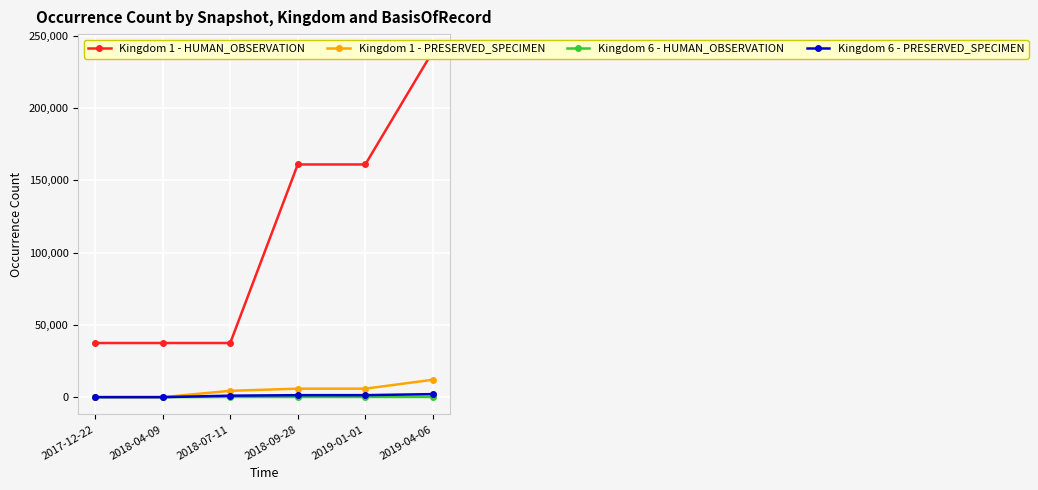

Is the value of Kingdom 6 - PRESERVED_SPECIMEN at 2018-09-28 greater than the value of Kingdom 1 - HUMAN_OBSERVATION at 2019-01-01?

No